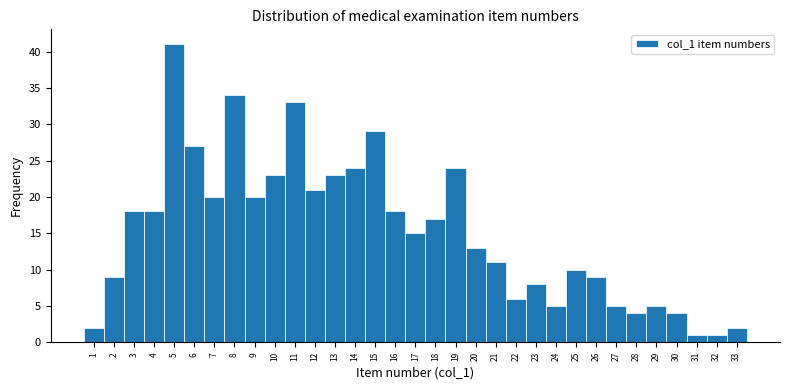

Reading left to right, list every bar in this chart as the range it spans on the x-axis followed by its height. The values are not printed on the chart, so give them approximately, as read against the axis.

0.5 to 1.5: 2
1.5 to 2.5: 9
2.5 to 3.5: 18
3.5 to 4.5: 18
4.5 to 5.5: 41
5.5 to 6.5: 27
6.5 to 7.5: 20
7.5 to 8.5: 34
8.5 to 9.5: 20
9.5 to 10.5: 23
10.5 to 11.5: 33
11.5 to 12.5: 21
12.5 to 13.5: 23
13.5 to 14.5: 24
14.5 to 15.5: 29
15.5 to 16.5: 18
16.5 to 17.5: 15
17.5 to 18.5: 17
18.5 to 19.5: 24
19.5 to 20.5: 13
20.5 to 21.5: 11
21.5 to 22.5: 6
22.5 to 23.5: 8
23.5 to 24.5: 5
24.5 to 25.5: 10
25.5 to 26.5: 9
26.5 to 27.5: 5
27.5 to 28.5: 4
28.5 to 29.5: 5
29.5 to 30.5: 4
30.5 to 31.5: 1
31.5 to 32.5: 1
32.5 to 33.5: 2